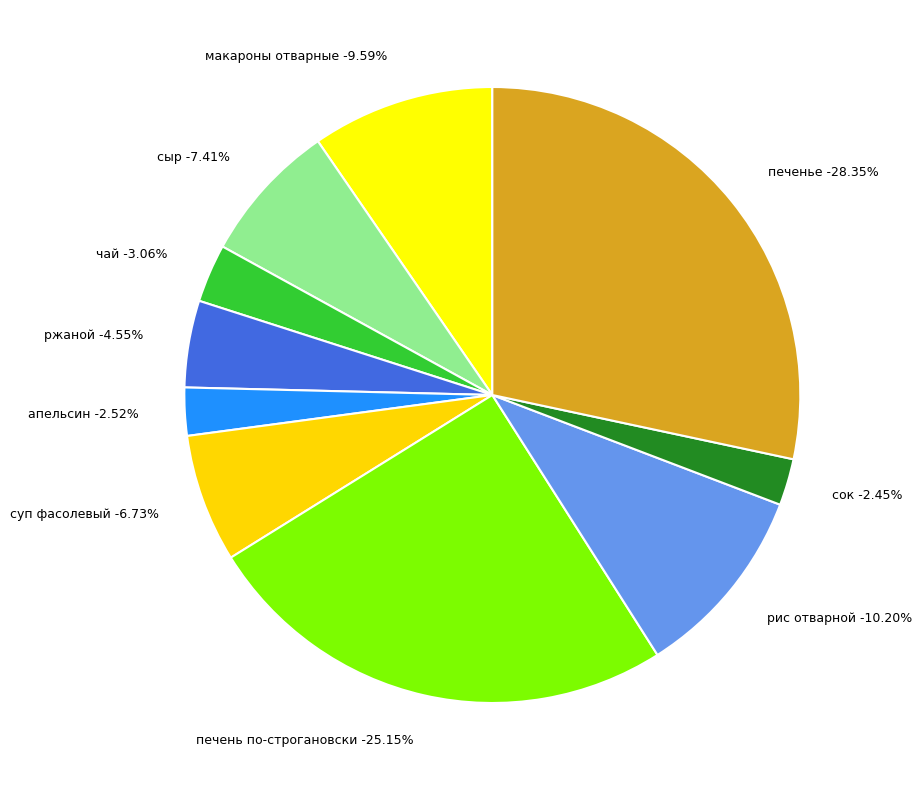

To the nearest percent, what is the difference between the печень по-строгановски and сок slice percentages?

23%